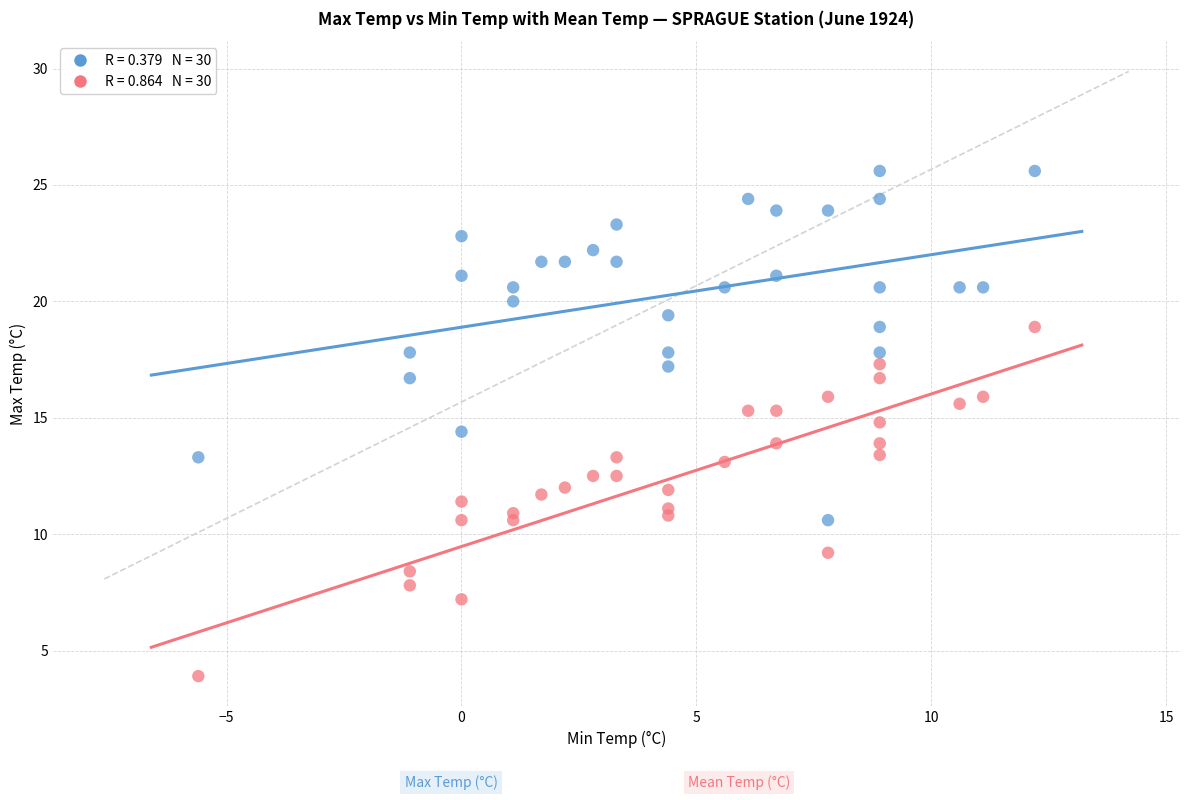

Across all data points, what is the range of X values (max minus min)?

17.8